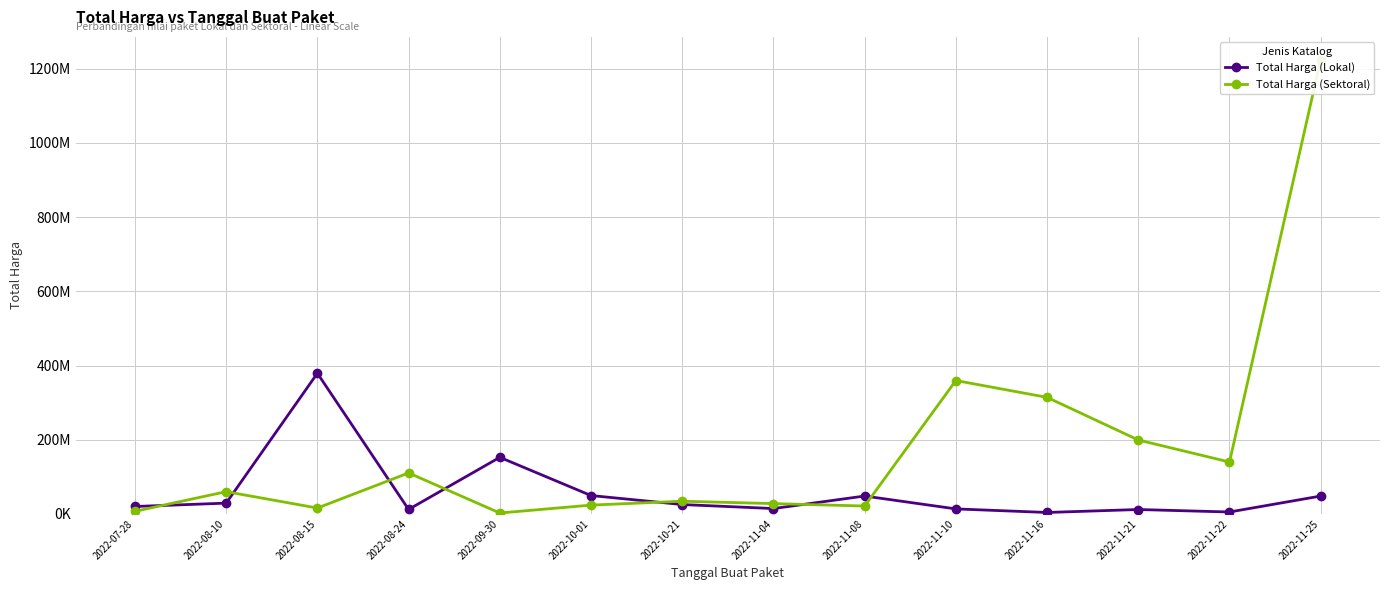

Does the chart have visible grid lines?

Yes